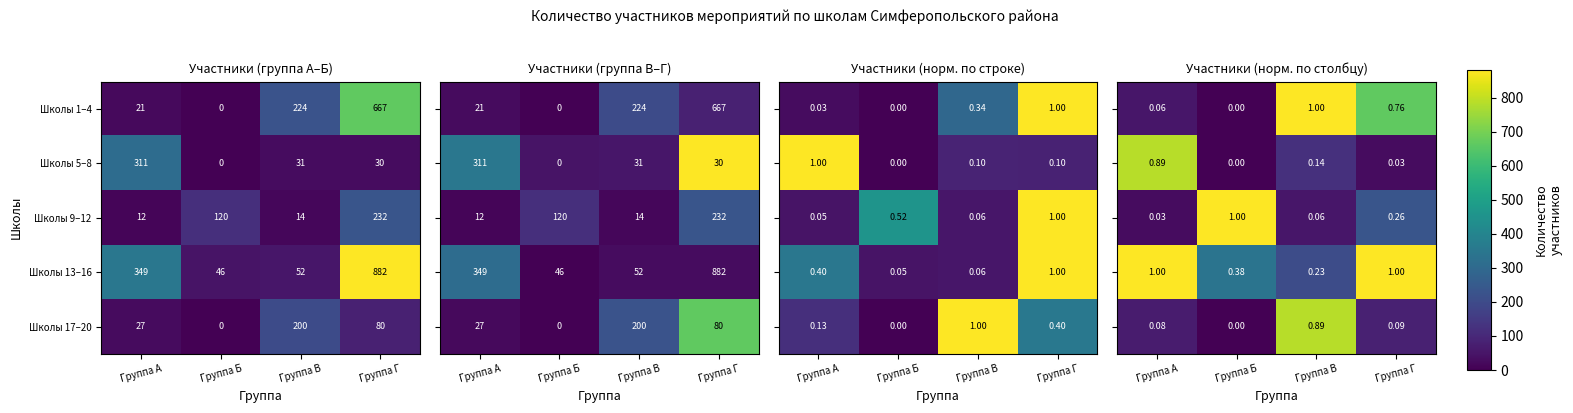

The value of Школы 1–4 at Группа А is 0.1. True or false?

False